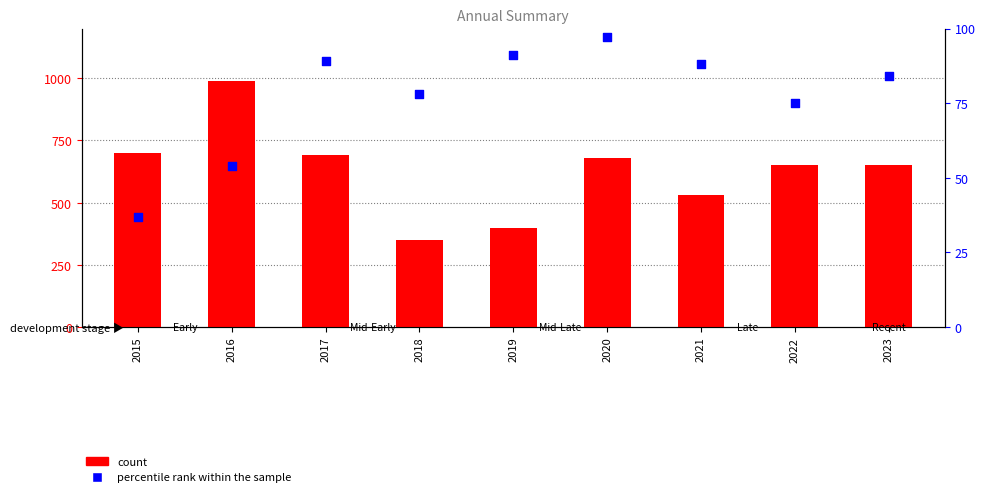

What is the total value across all series at 2016?

1530